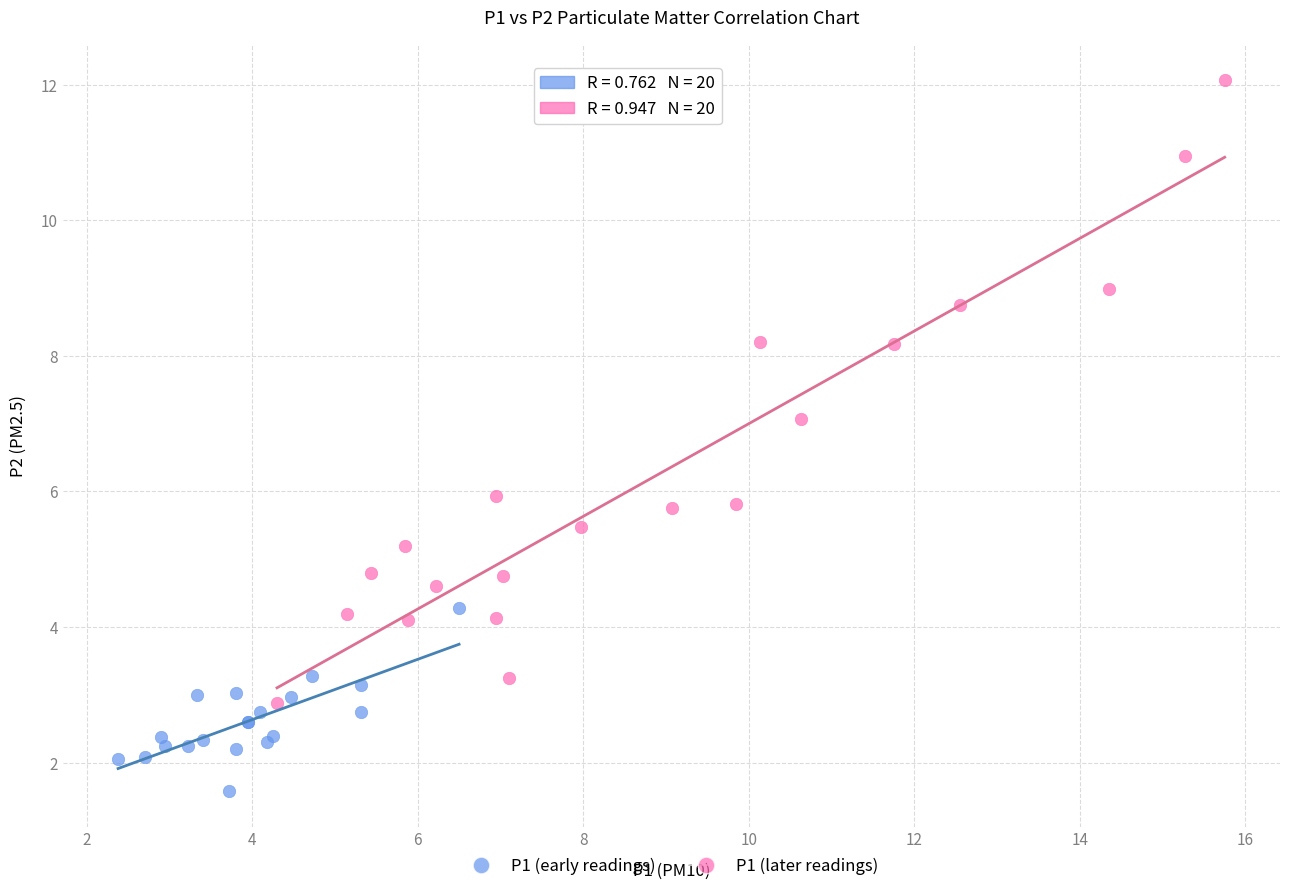

What are all the series names shown in the legend?

P1 (early readings), P1 (later readings)